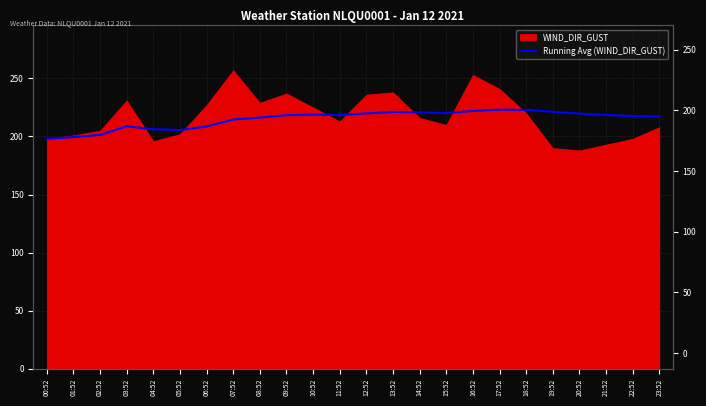

Does the chart have visible grid lines?

Yes